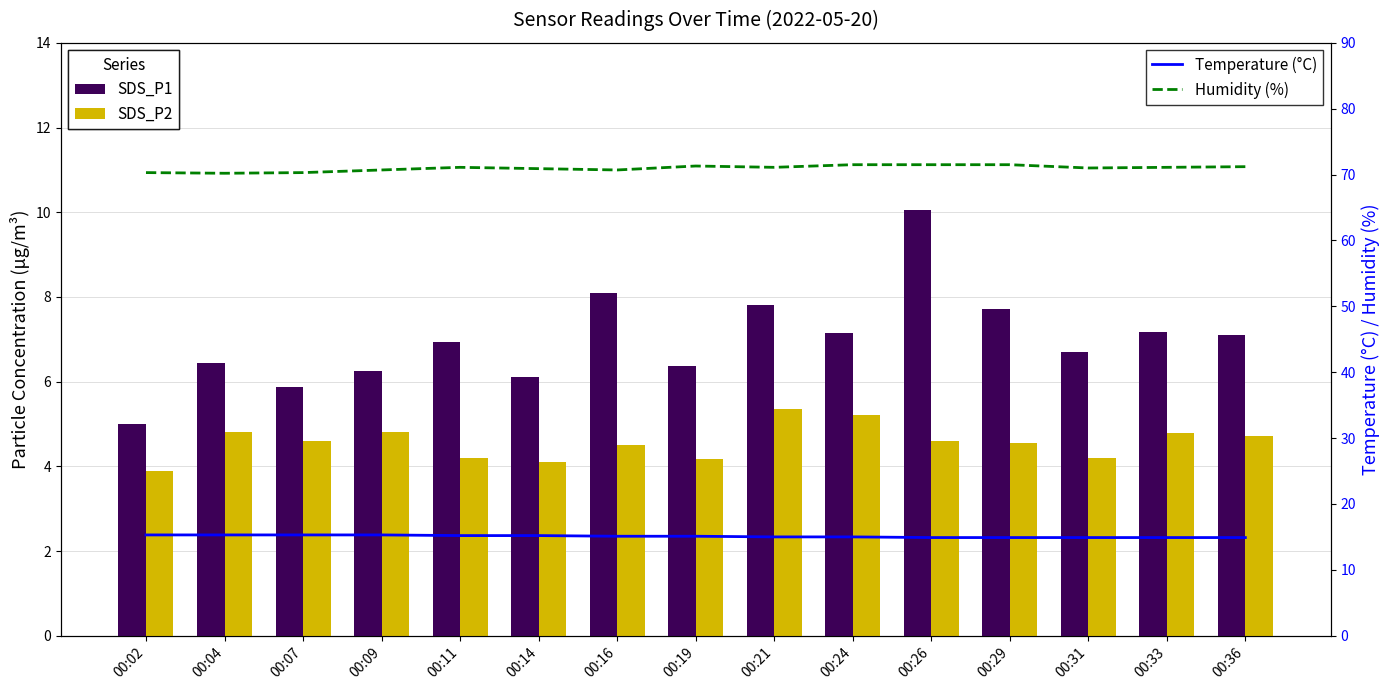

Rank the series by their maximum value, from lowest to highest.

SDS_P2, SDS_P1, Temperature (°C), Humidity (%)